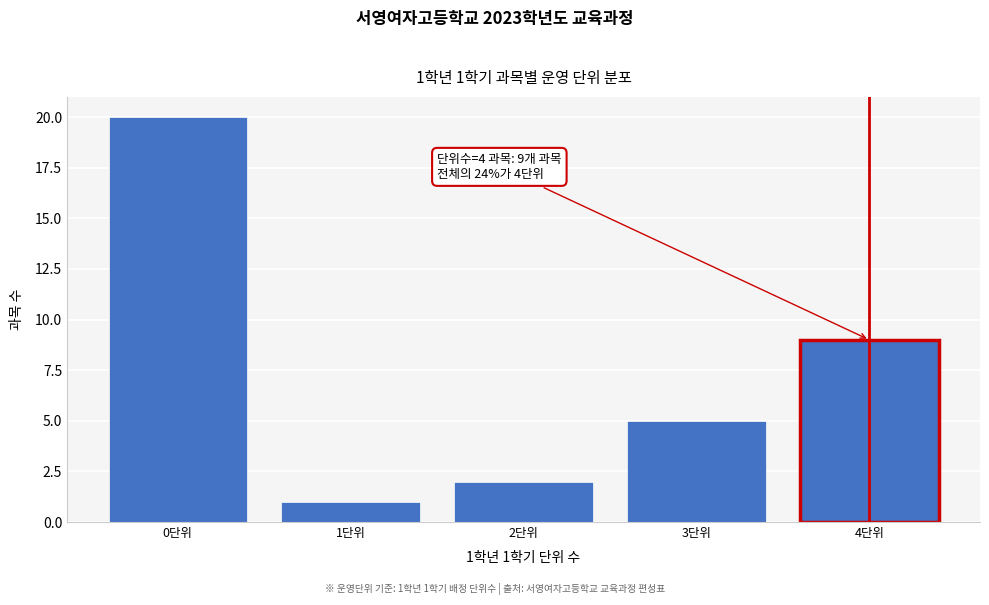

Over which range of the x-axis is the bar tallest?

-0.5 to 0.5